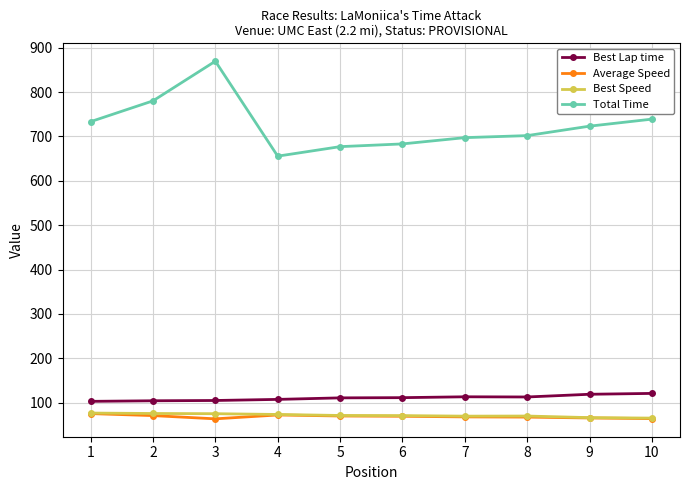

What is the greatest value displayed?

869.5